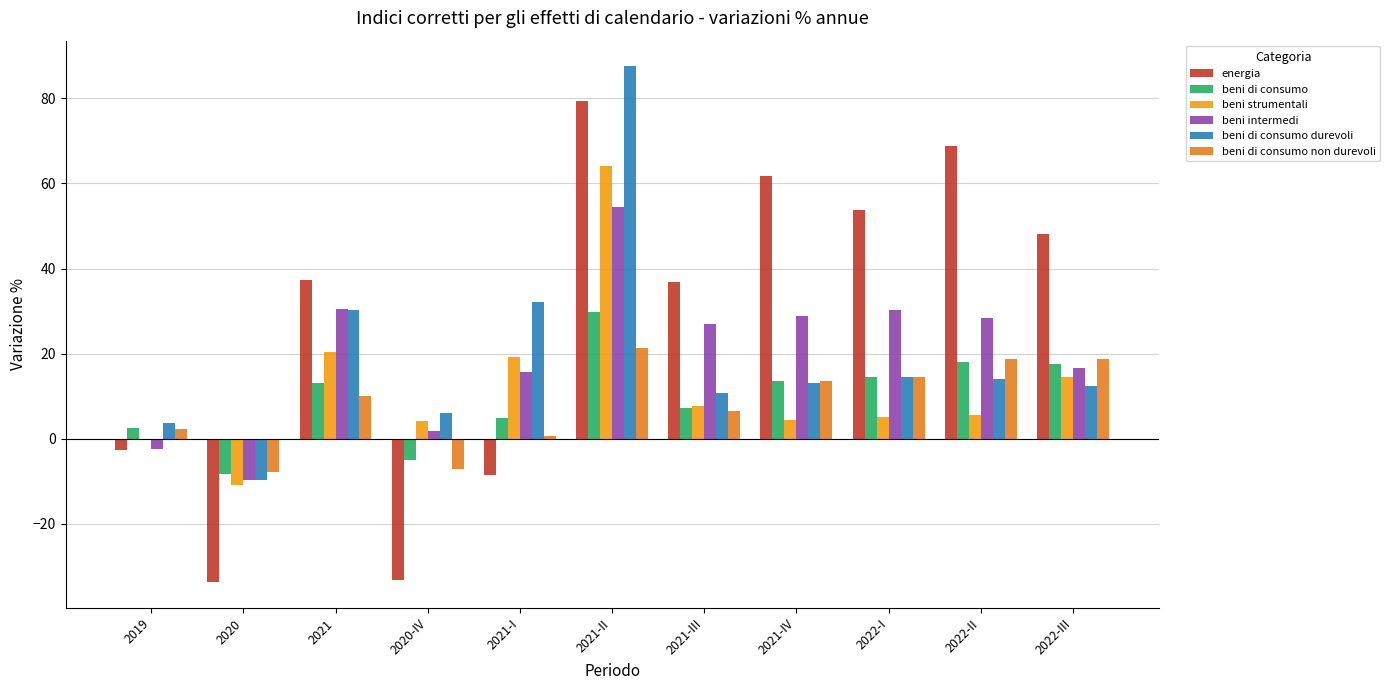

Rank the categories by beni di consumo value from lowest to highest.

2020, 2020-IV, 2019, 2021-I, 2021-III, 2021, 2021-IV, 2022-I, 2022-III, 2022-II, 2021-II